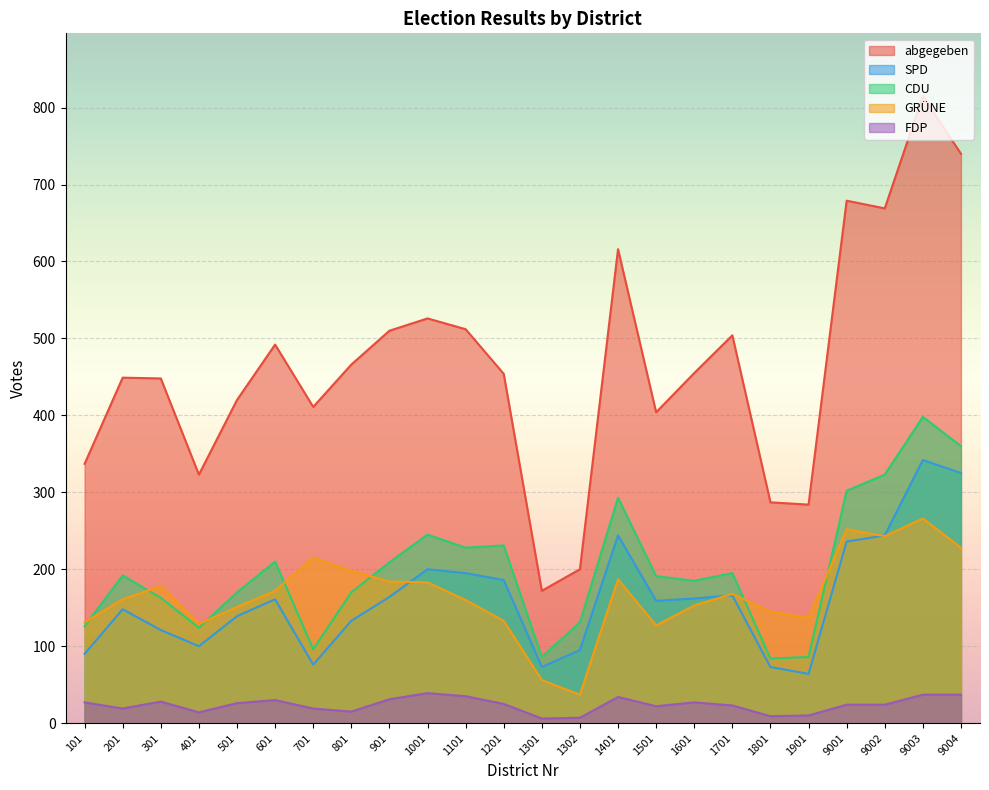

Which series ends up on top after the final intersection of SPD and GRÜNE?

SPD